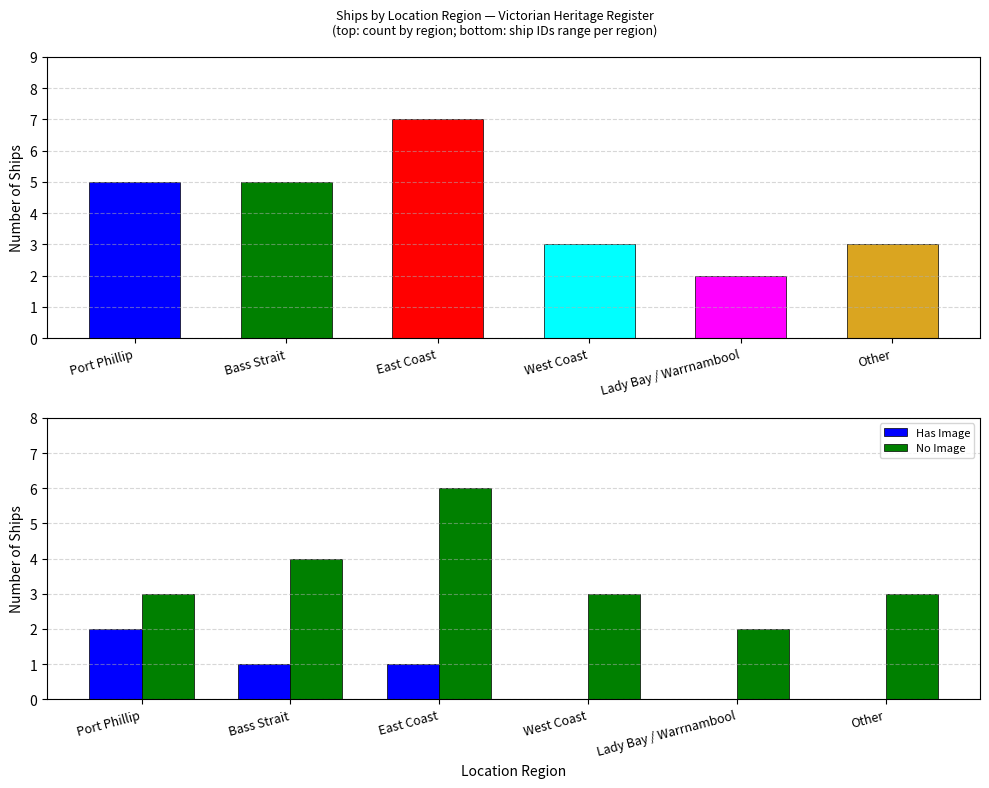

Which category has the highest value in the No Image series?

East Coast